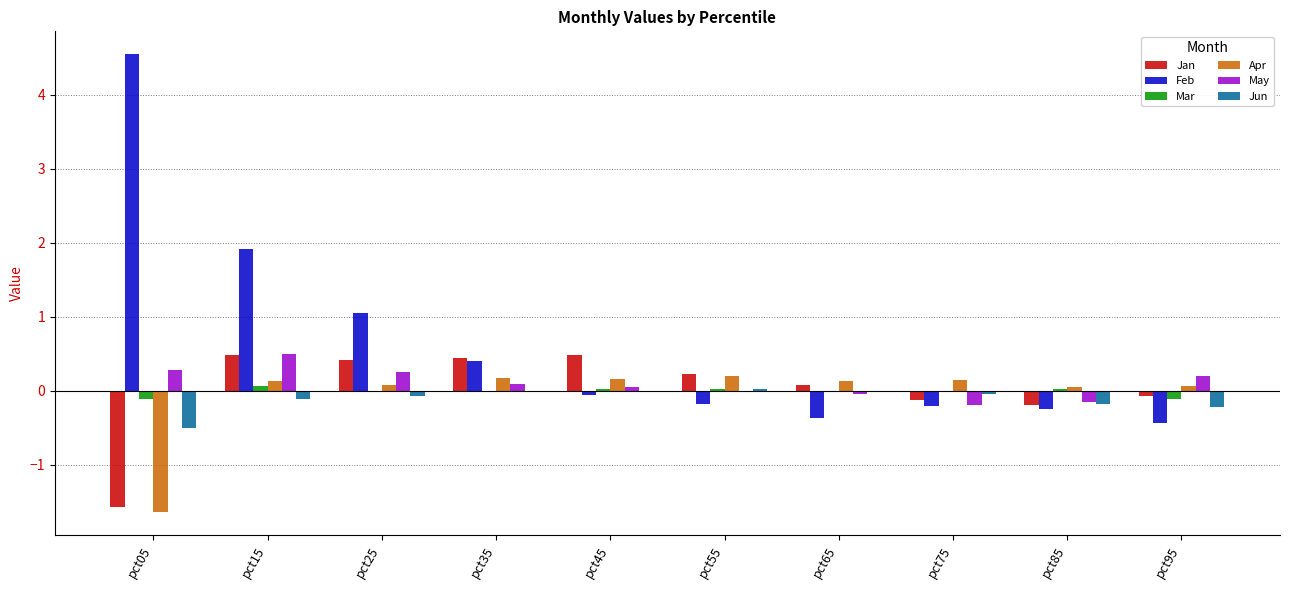

What are all the series names shown in the legend?

Jan, Feb, Mar, Apr, May, Jun